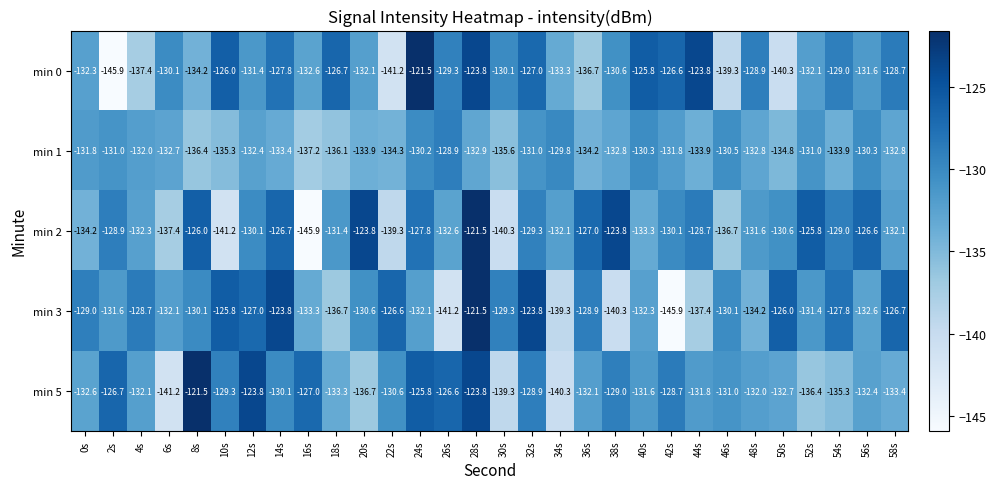

What is the greatest value displayed?

-121.5